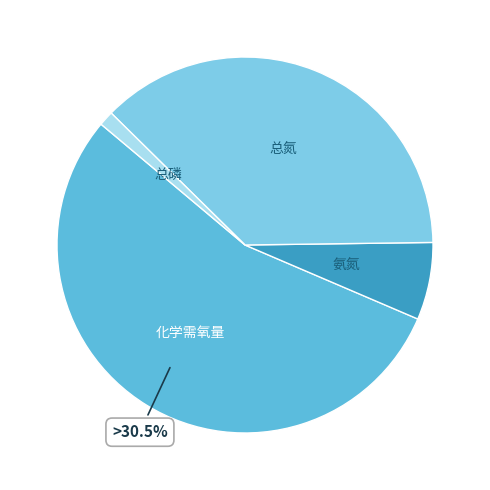

What is the largest slice in the pie chart?

化学需氧量